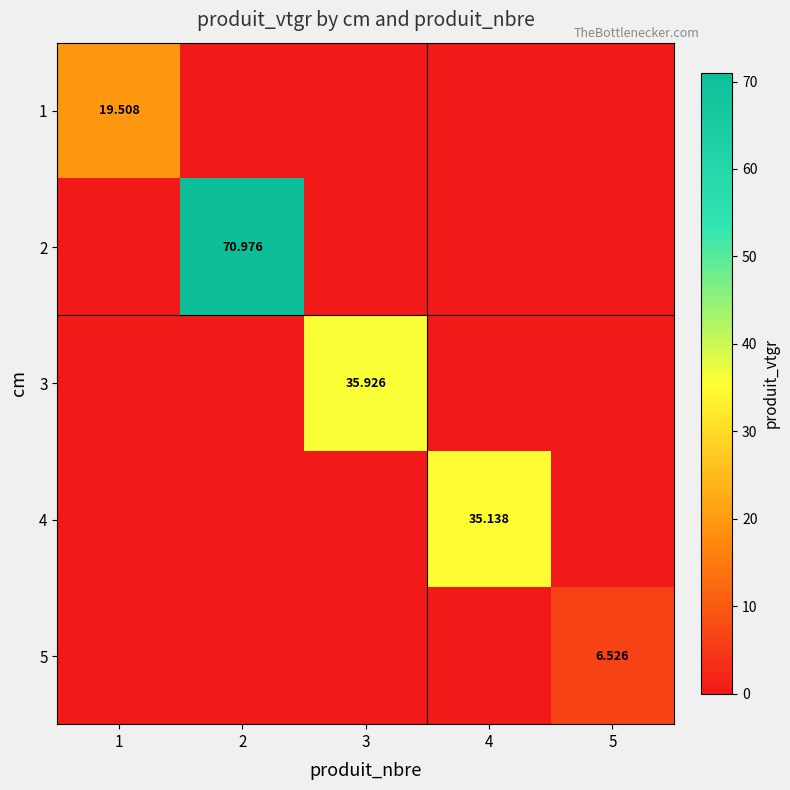

How many categories are shown in the chart?

5